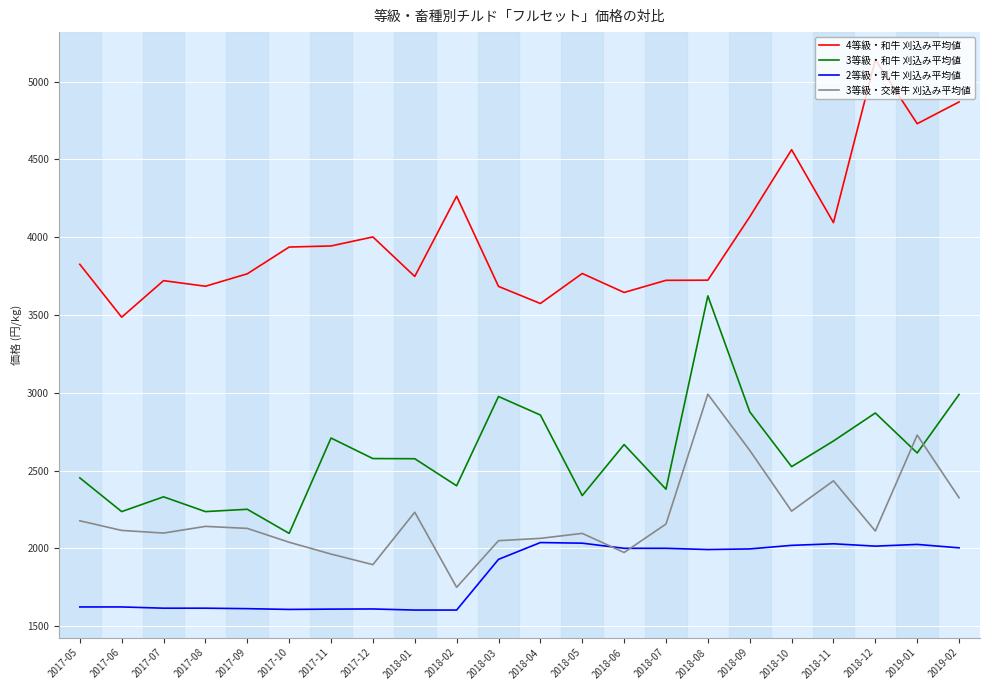

What is the difference between the second highest and minimum values in the 4等級・和牛 刈込み平均値 series?

1384